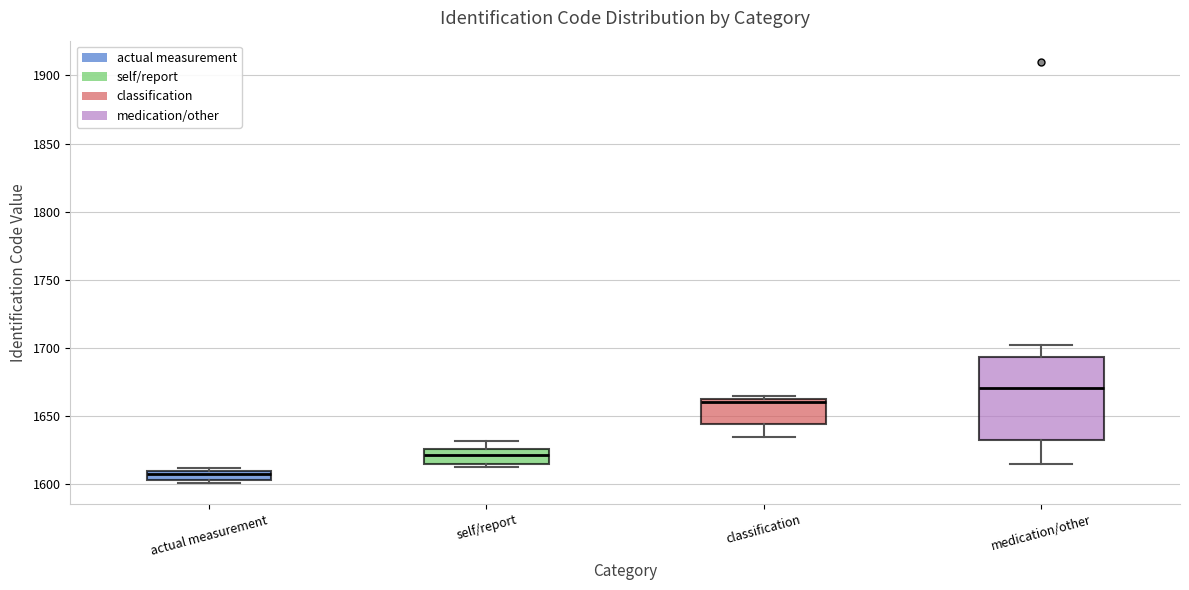

Which box's median line is the lowest?

actual measurement